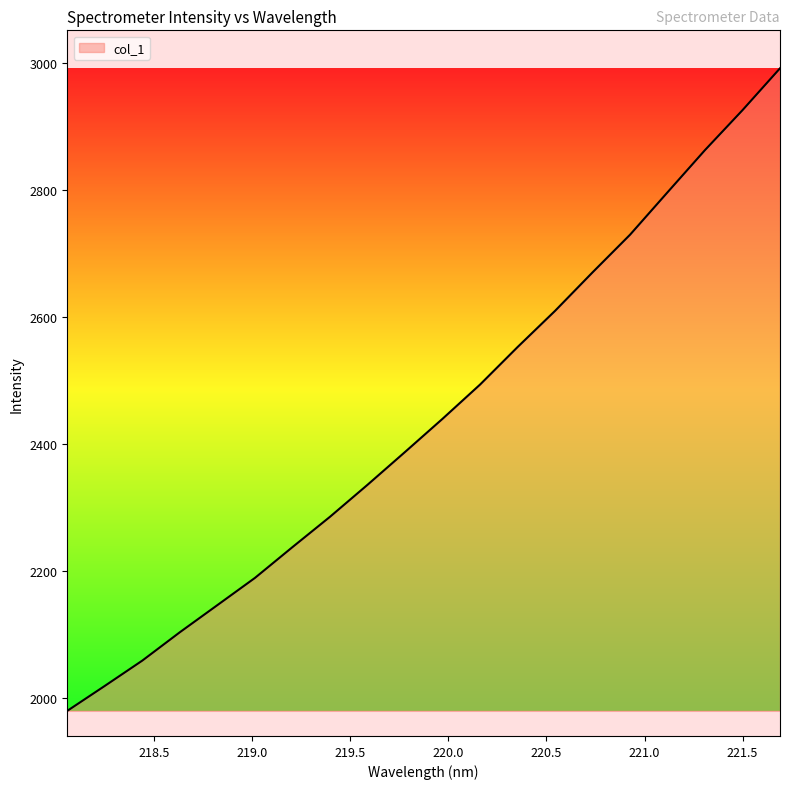

What is the smallest value displayed?

1979.2